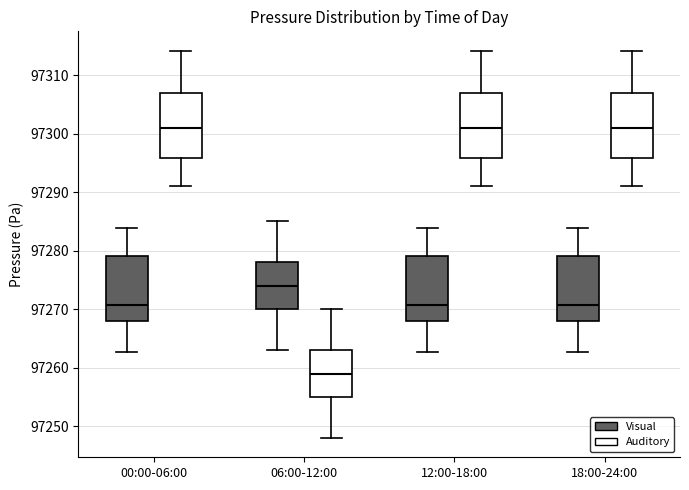

Reading left to right, transcribe this box plot: for each box, give where its median line is, the range the box spans, and where its two whiskers end, as read against the y-axis. The values are not printed on the chart, so give them approximately, as read against the axis.

00:00-06:00 (Visual): median 97271, box 97268 to 97279, whiskers 97263 to 97284
00:00-06:00 (Auditory): median 97301, box 97296 to 97307, whiskers 97291 to 97314
06:00-12:00 (Visual): median 97274, box 97270 to 97278, whiskers 97263 to 97285
06:00-12:00 (Auditory): median 97259, box 97255 to 97263, whiskers 97248 to 97270
12:00-18:00 (Visual): median 97271, box 97268 to 97279, whiskers 97263 to 97284
12:00-18:00 (Auditory): median 97301, box 97296 to 97307, whiskers 97291 to 97314
18:00-24:00 (Visual): median 97271, box 97268 to 97279, whiskers 97263 to 97284
18:00-24:00 (Auditory): median 97301, box 97296 to 97307, whiskers 97291 to 97314